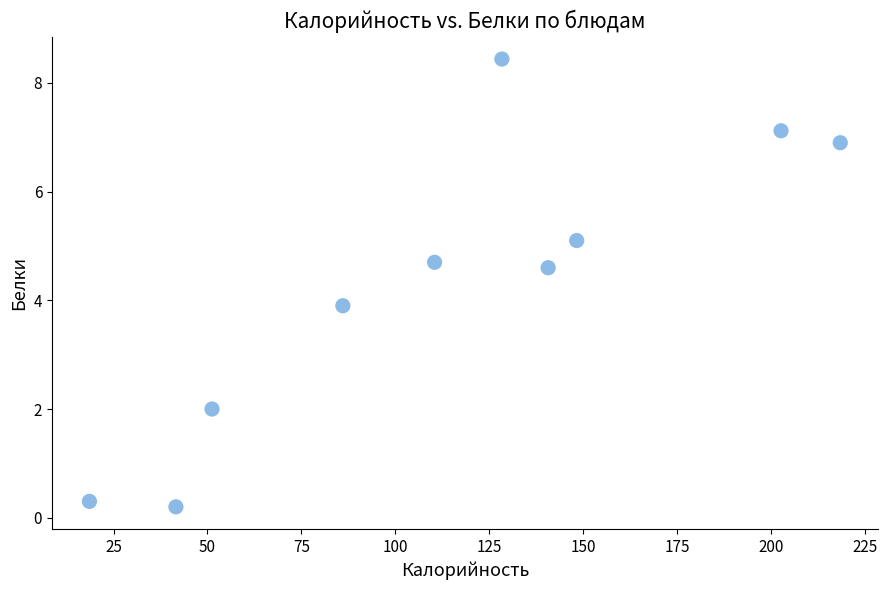

What Y value in the scatter plot is closest to 4?

3.9